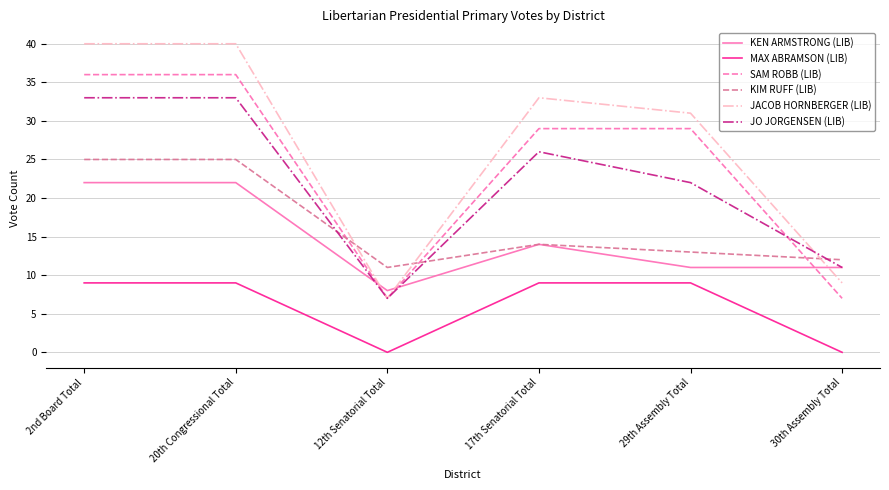

What position from the right is 12th Senatorial Total?

4